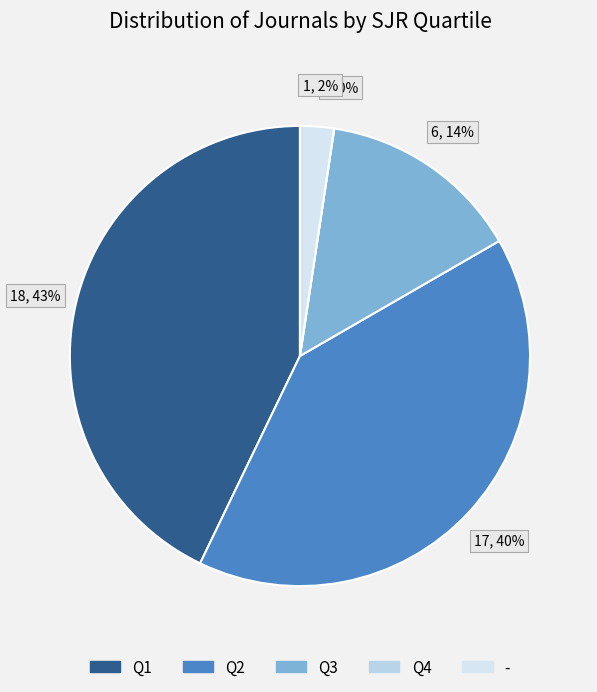

To the nearest percent, what is the difference between the largest and smallest slice percentages?

43%